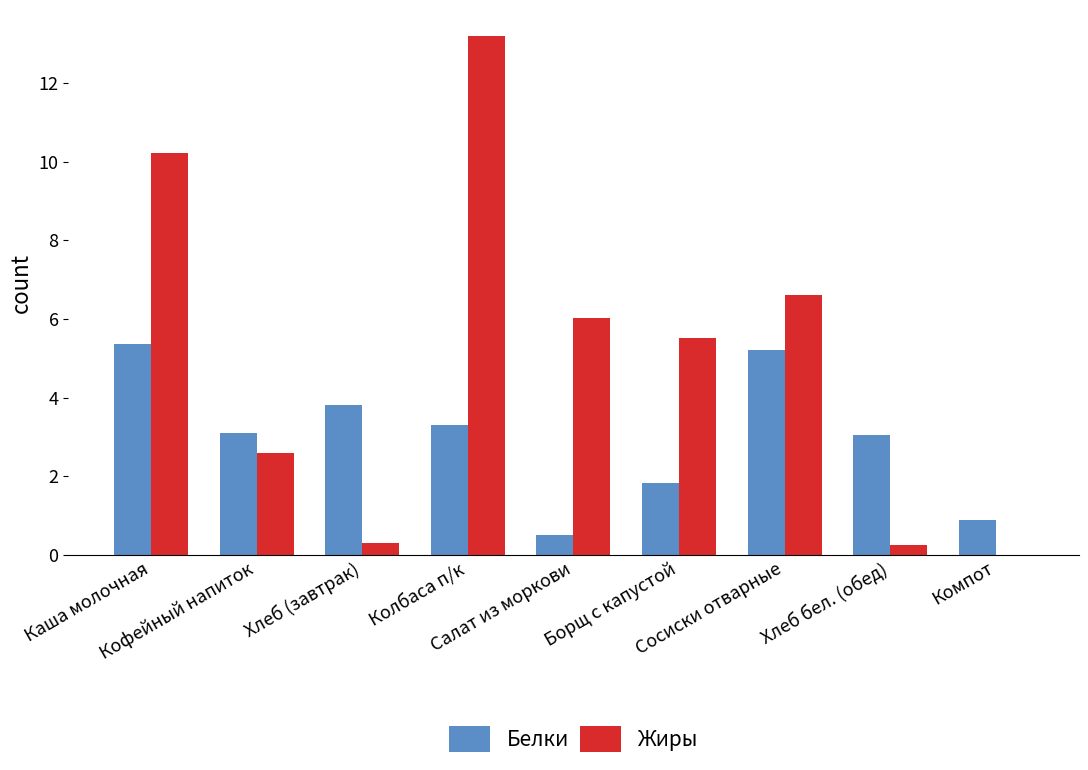

Where does the Белки series first go above 3?

Каша молочная